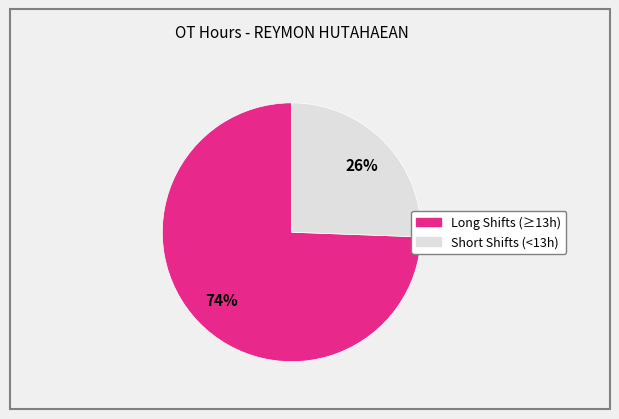

Count the number of slices in the pie.

2